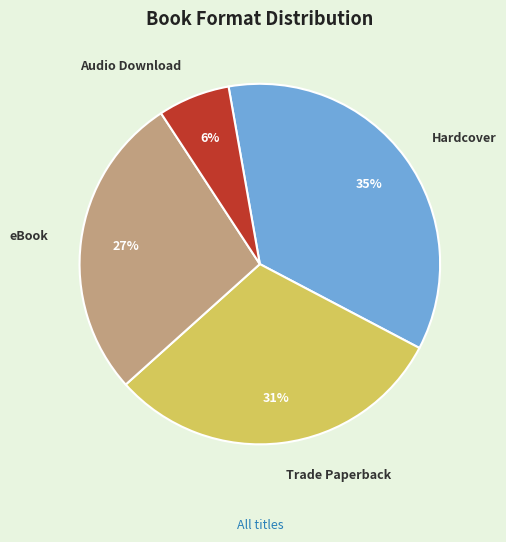

Which slice is the smallest?

Audio Download